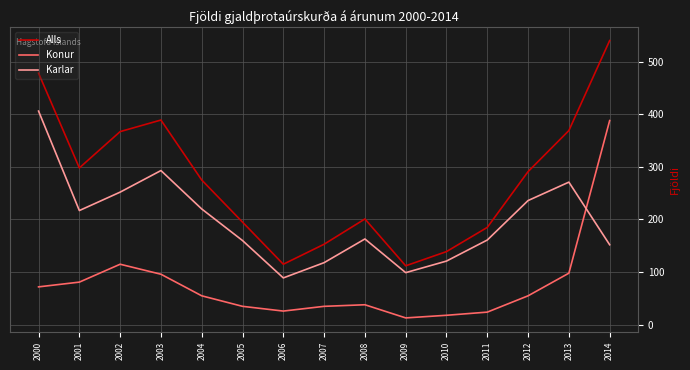

At how many categories does at least one series exceed 421?

2